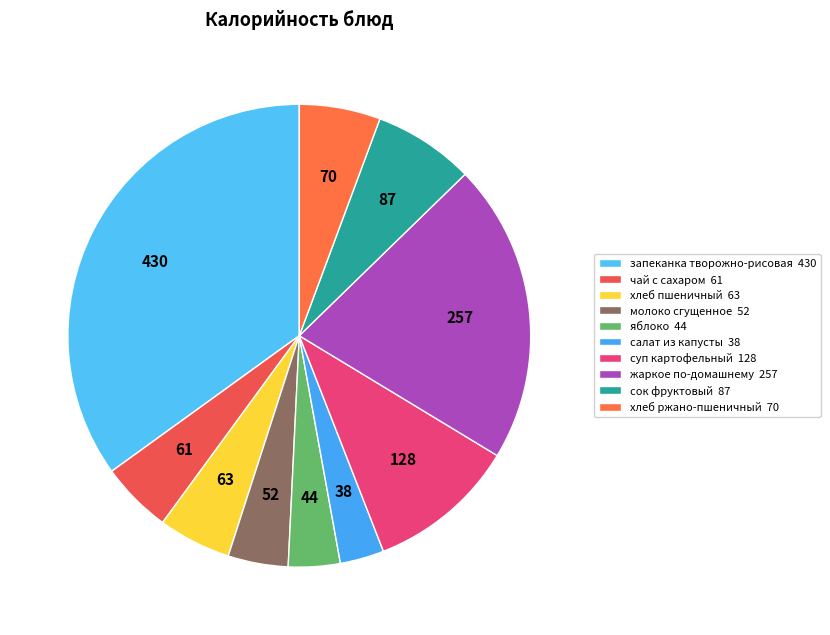

Which category has the biggest portion of the pie?

запеканка творожно-рисовая